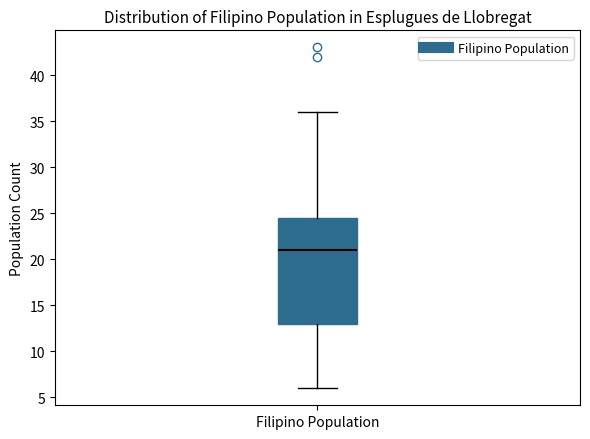

Read this box plot against the y-axis: the position of the median line, the range covered by the box, and the ends of both whiskers. The values are not printed on the chart, so give them approximately, as read against the axis.

median 21.0, box 13.0 to 24.5, whiskers 6.0 to 36.0